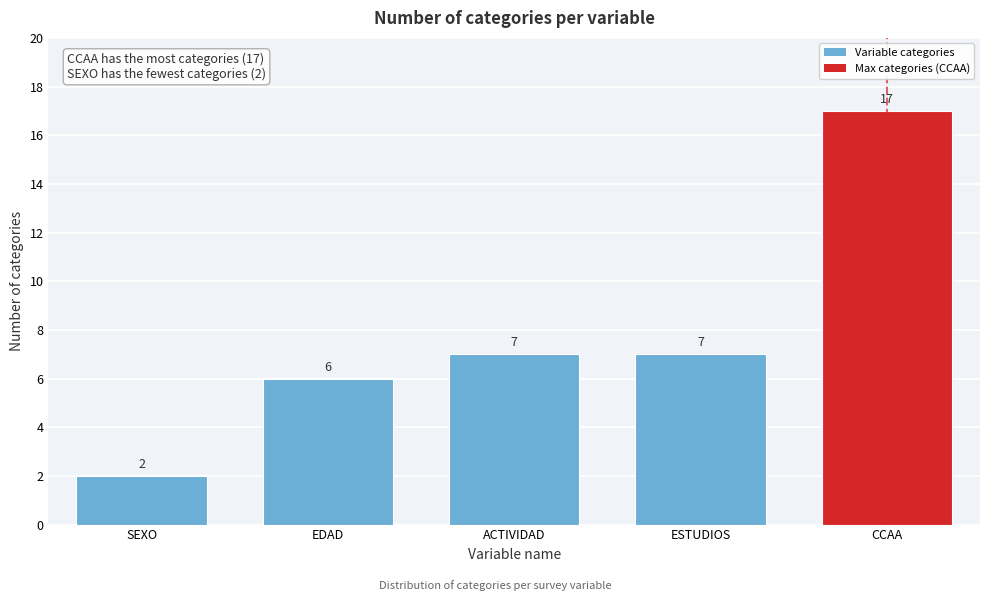

Reading right to left, list all the values displayed in this chart.

17	7	7	6	2